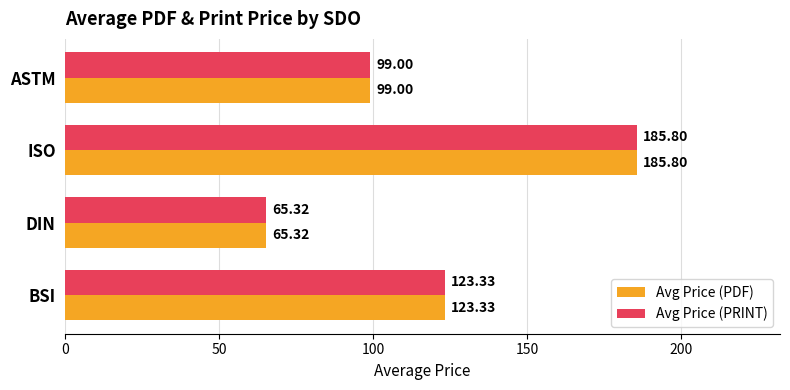

Where is Avg Price (PDF) nearest to the value 125?

BSI